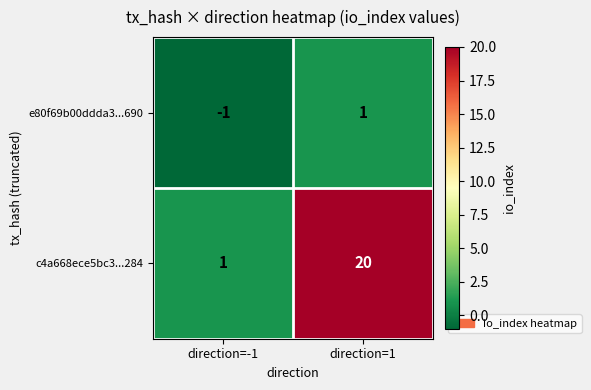

Which series has the largest total across all categories?

c4a668ece5bc3...284